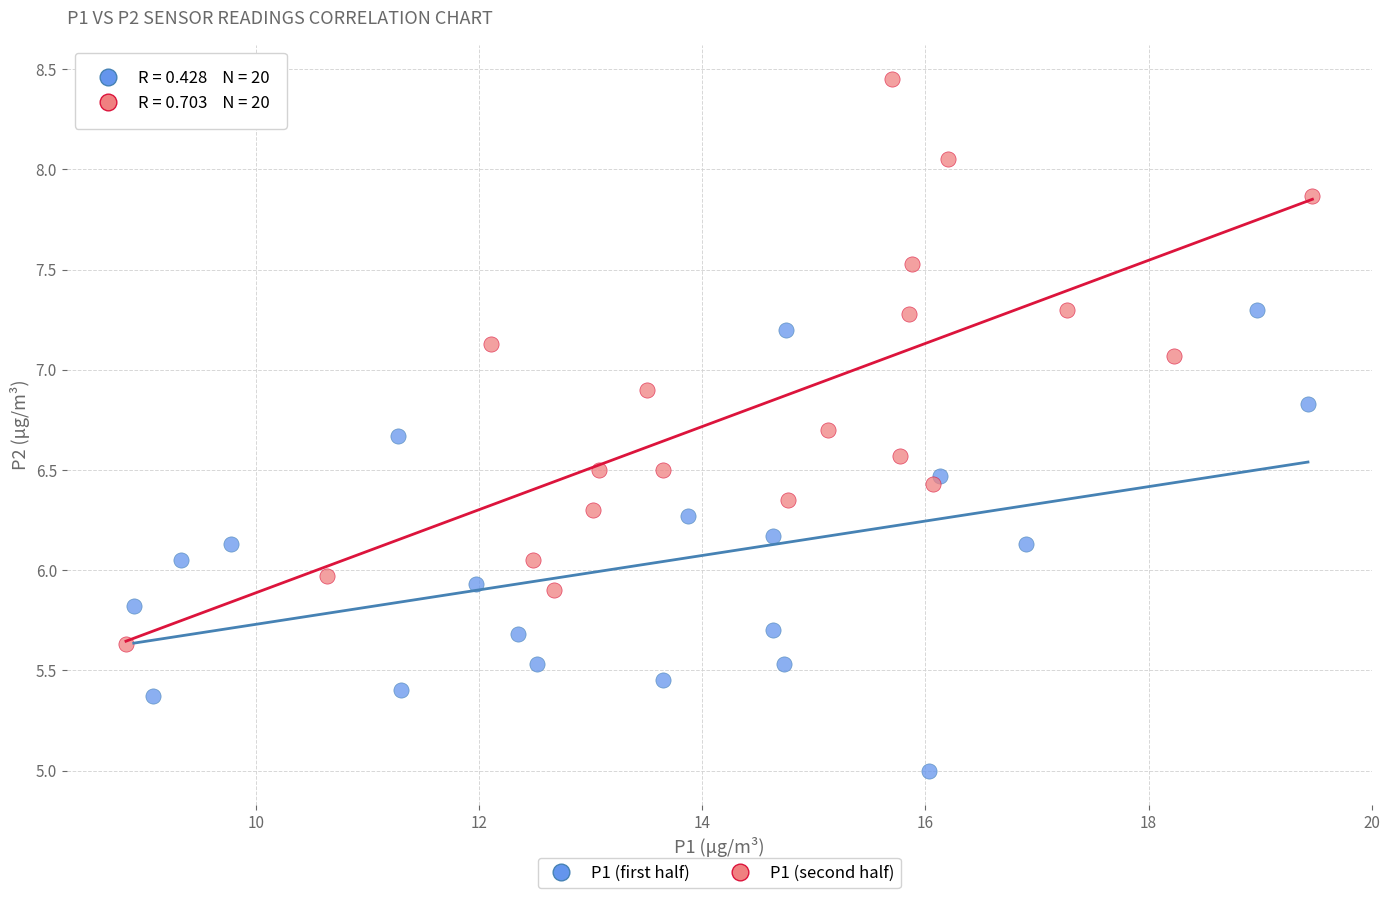

Which series has the largest Y range (max minus min)?

P1 (second half)